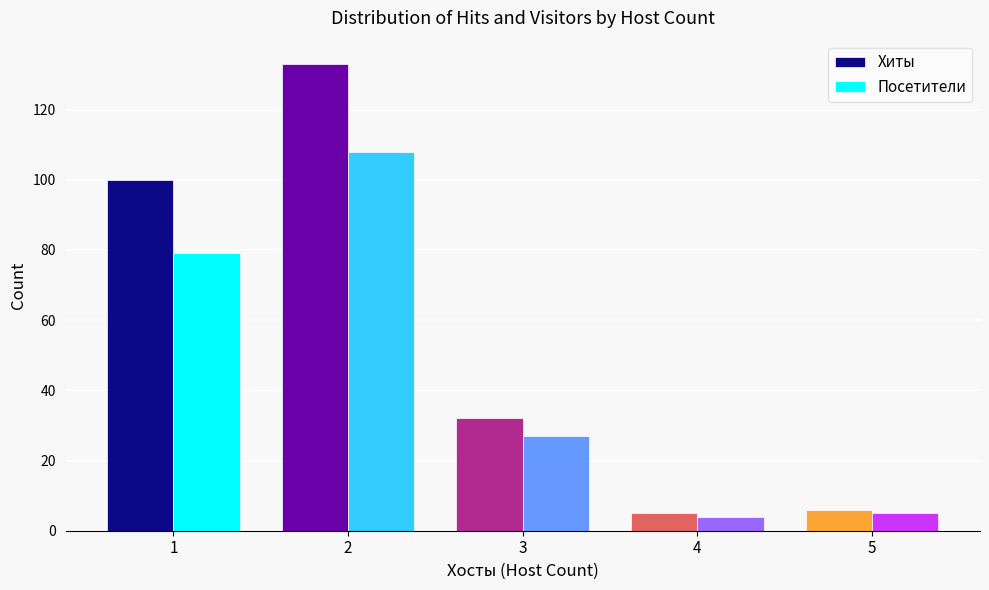

List the series in order of their peak value, lowest first.

Посетители, Хиты